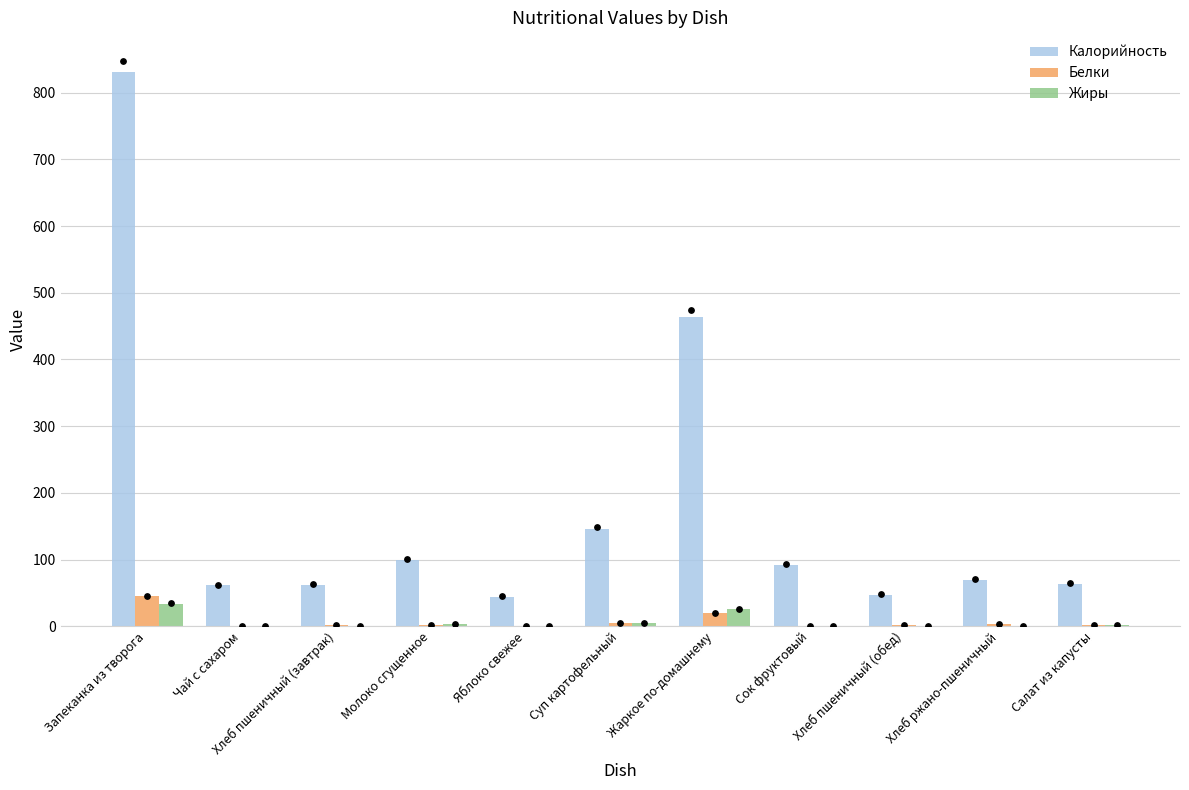

What are all the series names shown in the legend?

Калорийность, Белки, Жиры